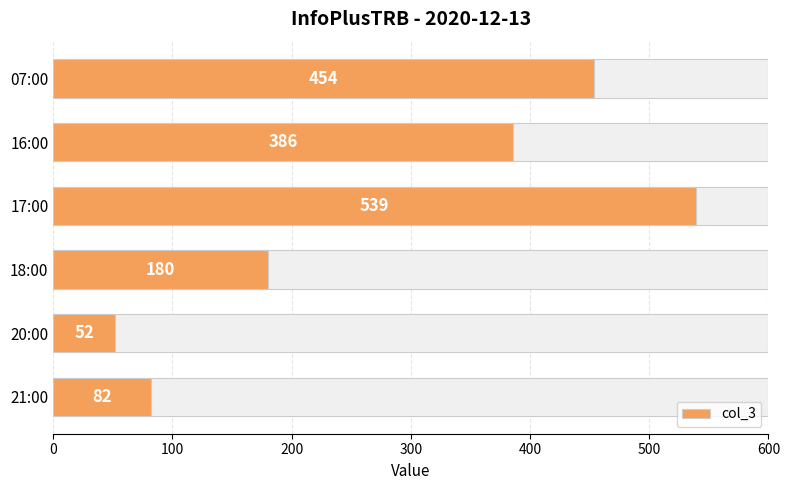

True or false: the data shows 20 at 20:00.

False